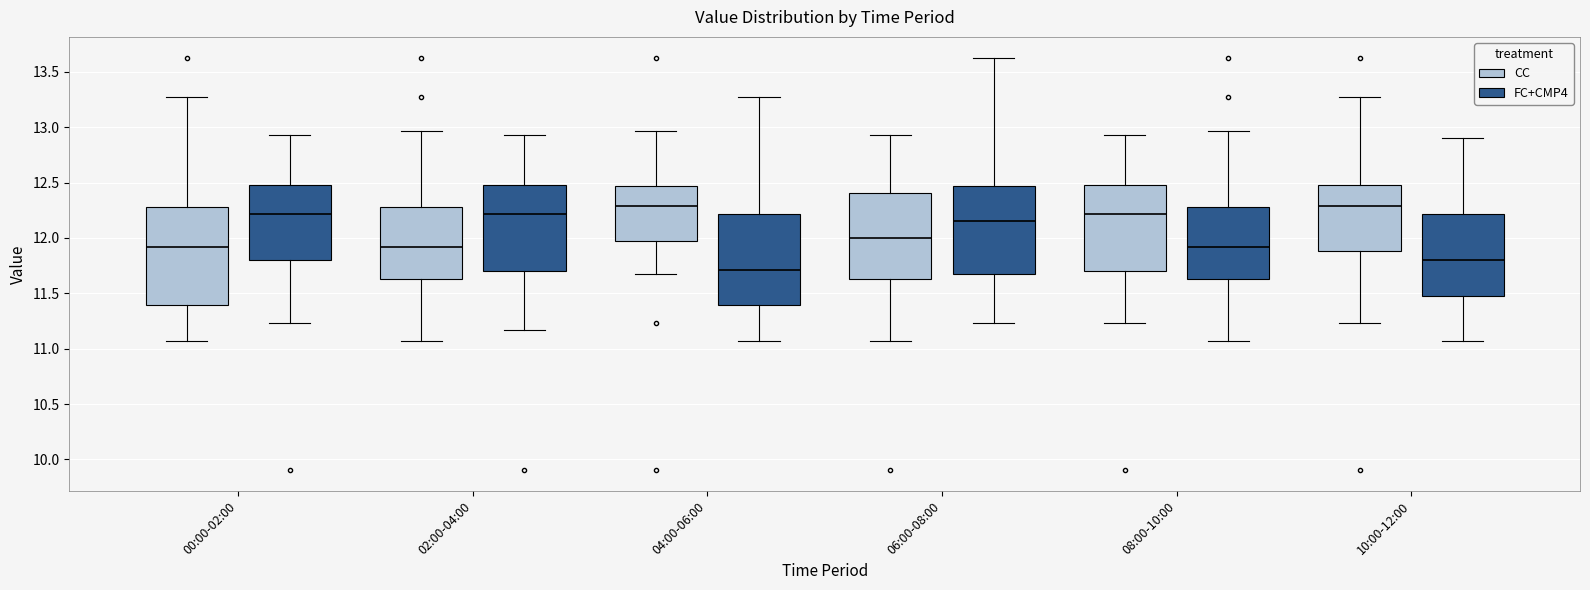

Which box has the lowest median line?

04:00-06:00 (FC+CMP4)